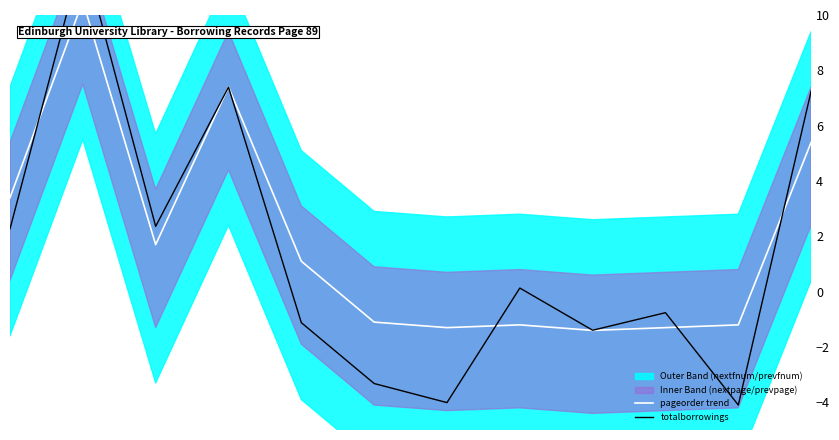

At how many categories does at least one series exceed 6?

3